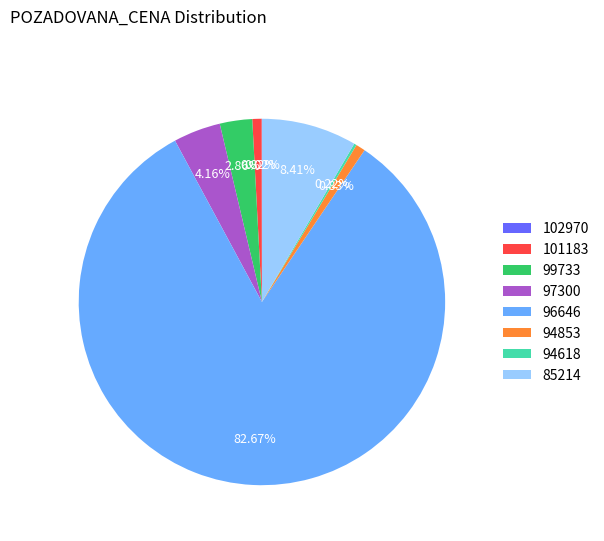

What is the total percentage of 101183 and 99733?

3.7%